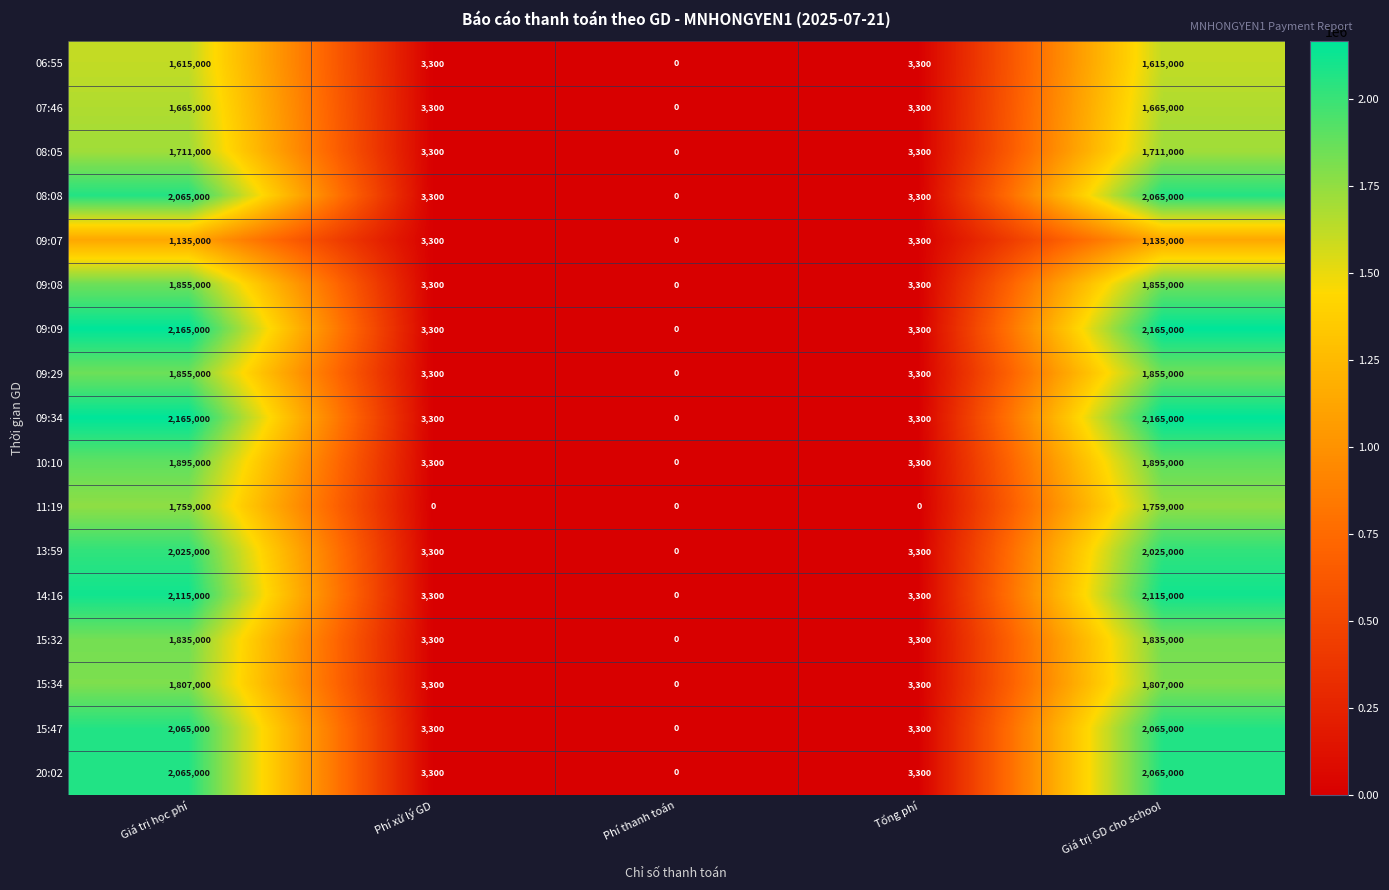

What is the sum of all 15:47 values?

4136600